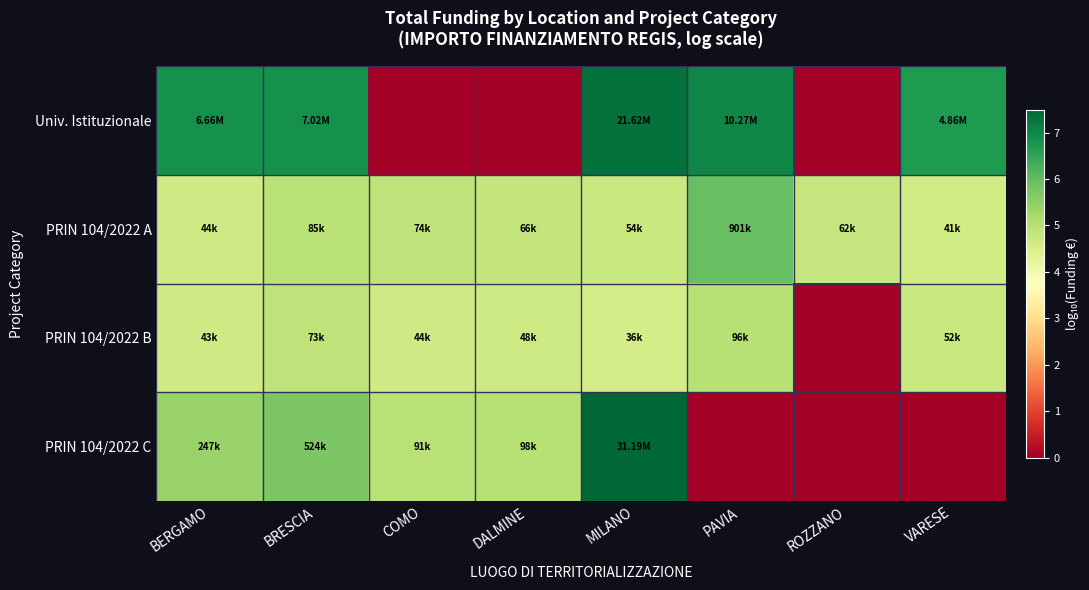

At how many categories does at least one series exceed 1?

8